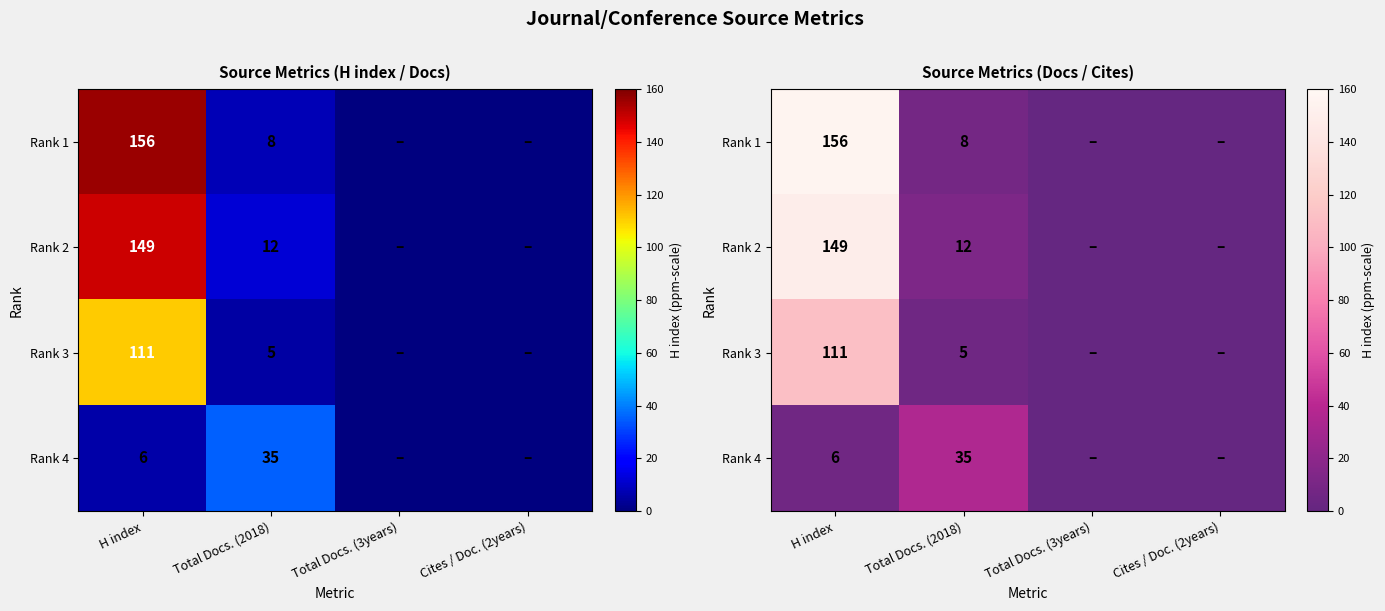

List the series in order of their peak value, highest first.

Rank 1, Rank 2, Rank 3, Rank 4